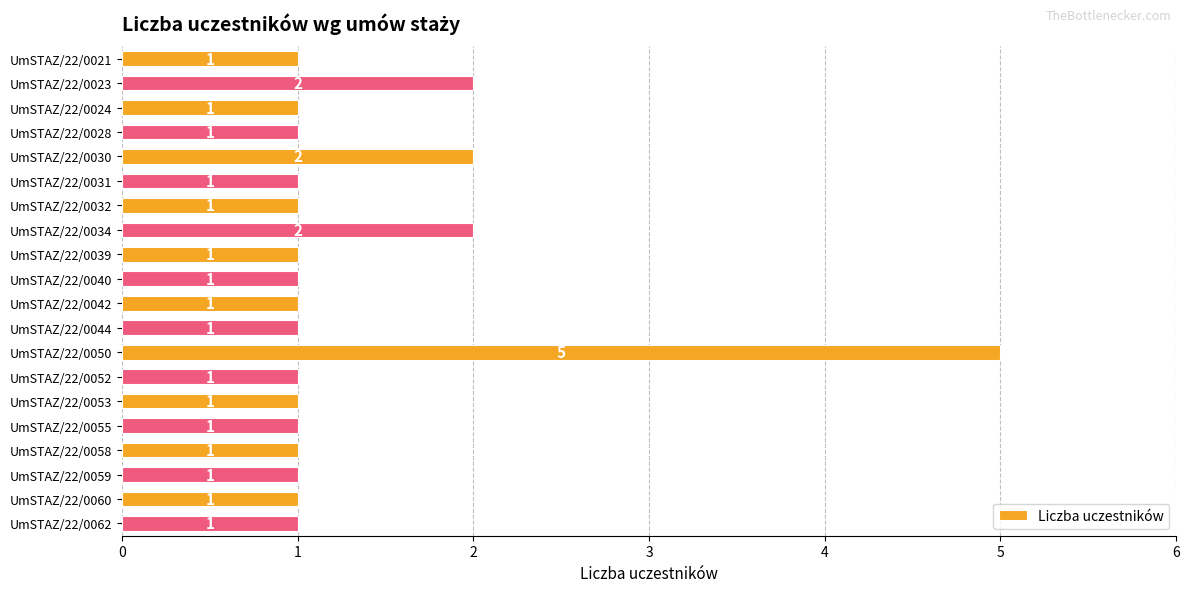

What is the difference between the maximum and minimum values?

4